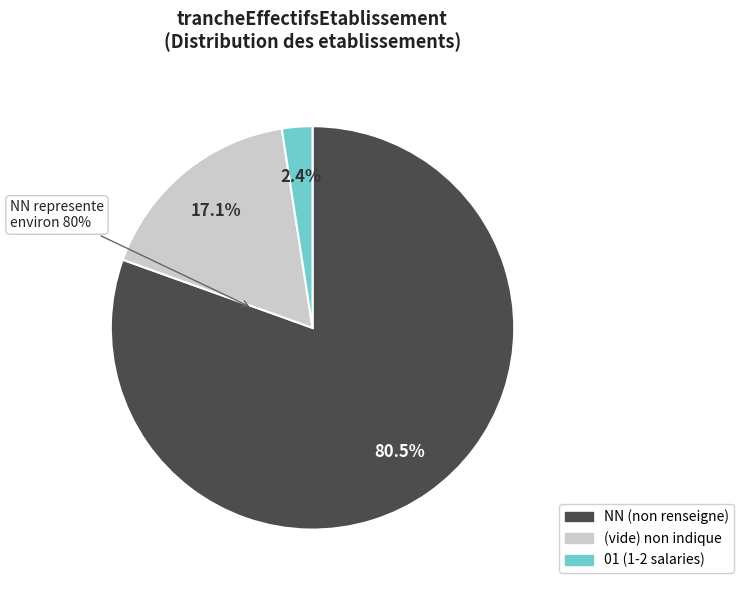

Does 00 account for over 50% of the chart?

No